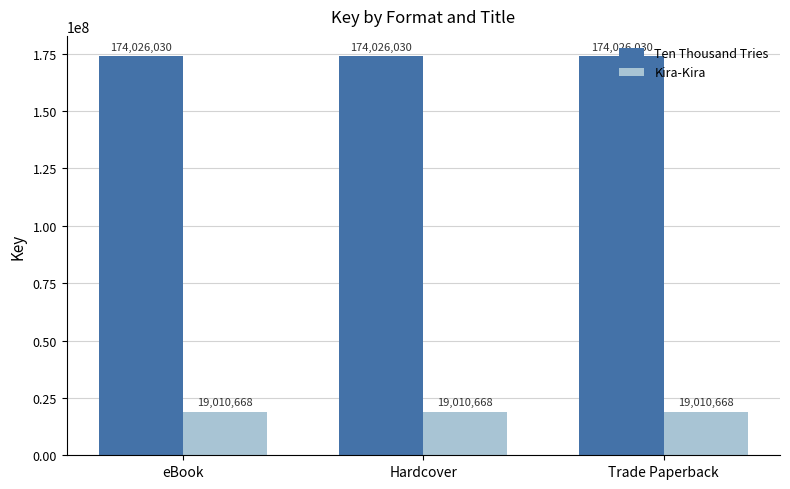

Rank the series at eBook from highest to lowest value.

Ten Thousand Tries, Kira-Kira